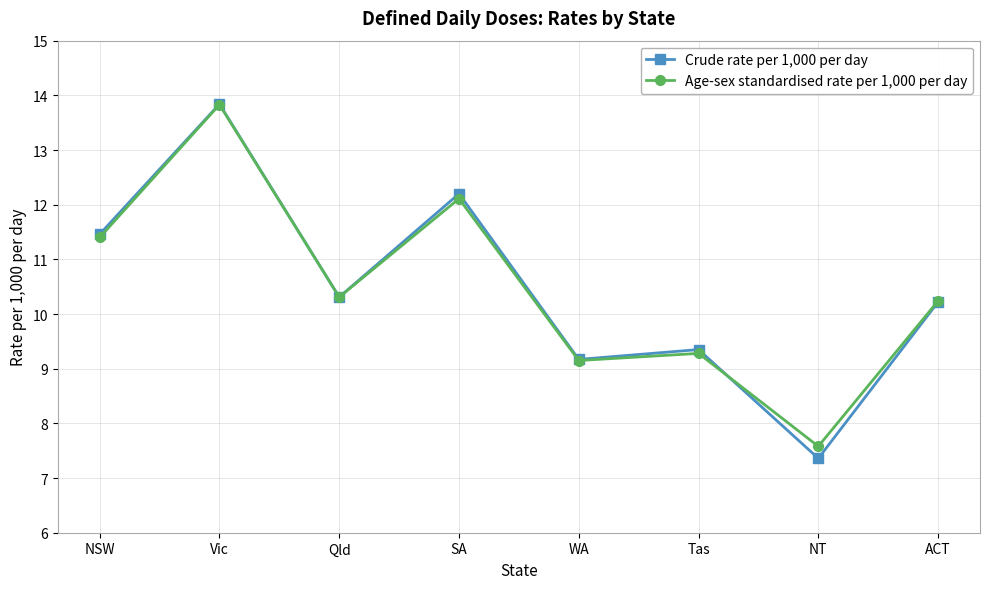

Which category has the lowest value in the Crude rate per 1,000 per day series?

NT